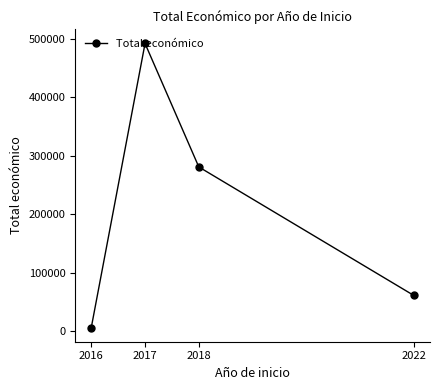

At which category does the data reach its first local peak?

2017